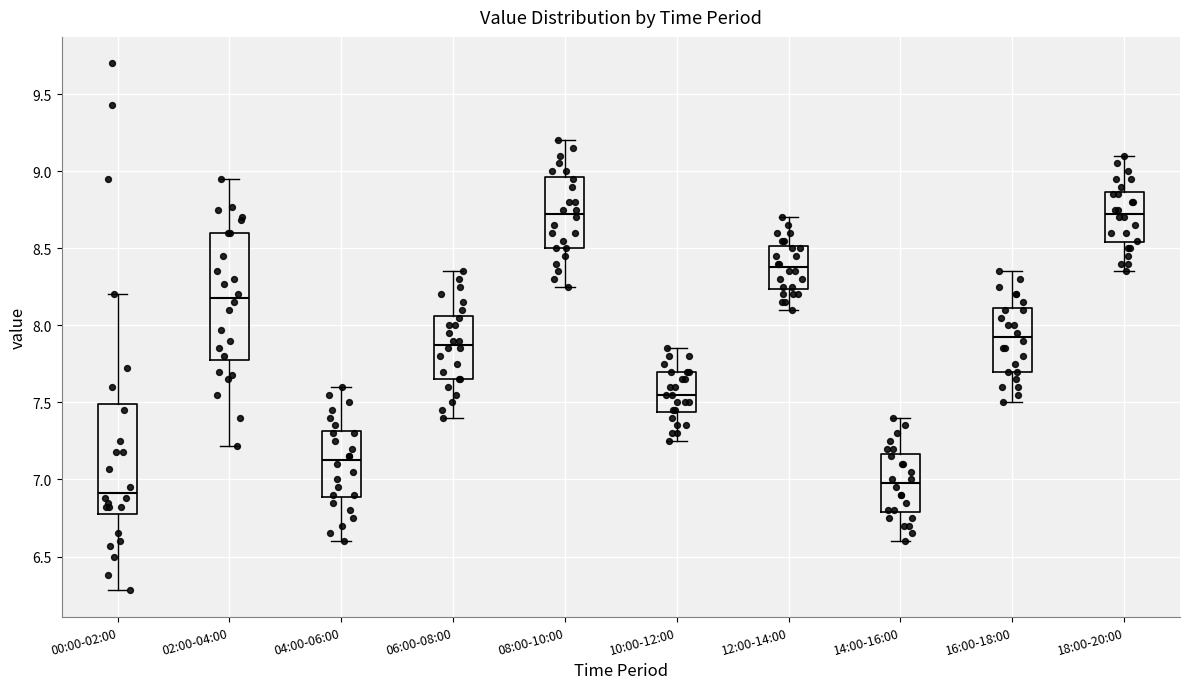

Reading left to right, read every box against the y-axis: the position of its median line, the range the box covers, and the ends of its whiskers. The values are not printed on the chart, so give them approximately, as read against the axis.

00:00-02:00: median 6.90, box 6.80 to 7.50, whiskers 6.30 to 8.20
02:00-04:00: median 8.20, box 7.80 to 8.60, whiskers 7.20 to 8.95
04:00-06:00: median 7.15, box 6.90 to 7.30, whiskers 6.60 to 7.60
06:00-08:00: median 7.90, box 7.65 to 8.05, whiskers 7.40 to 8.35
08:00-10:00: median 8.75, box 8.50 to 8.95, whiskers 8.25 to 9.20
10:00-12:00: median 7.55, box 7.45 to 7.70, whiskers 7.25 to 7.85
12:00-14:00: median 8.40, box 8.25 to 8.50, whiskers 8.10 to 8.70
14:00-16:00: median 7.00, box 6.80 to 7.15, whiskers 6.60 to 7.40
16:00-18:00: median 7.95, box 7.70 to 8.10, whiskers 7.50 to 8.35
18:00-20:00: median 8.75, box 8.55 to 8.85, whiskers 8.35 to 9.10